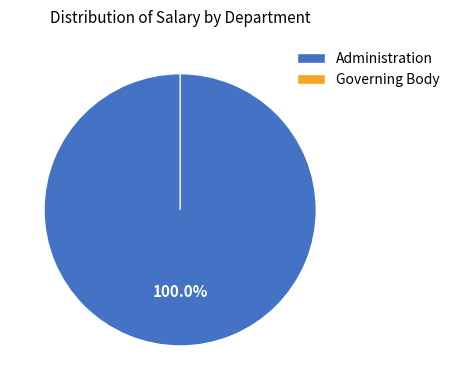

What is the largest slice in the pie chart?

Administration